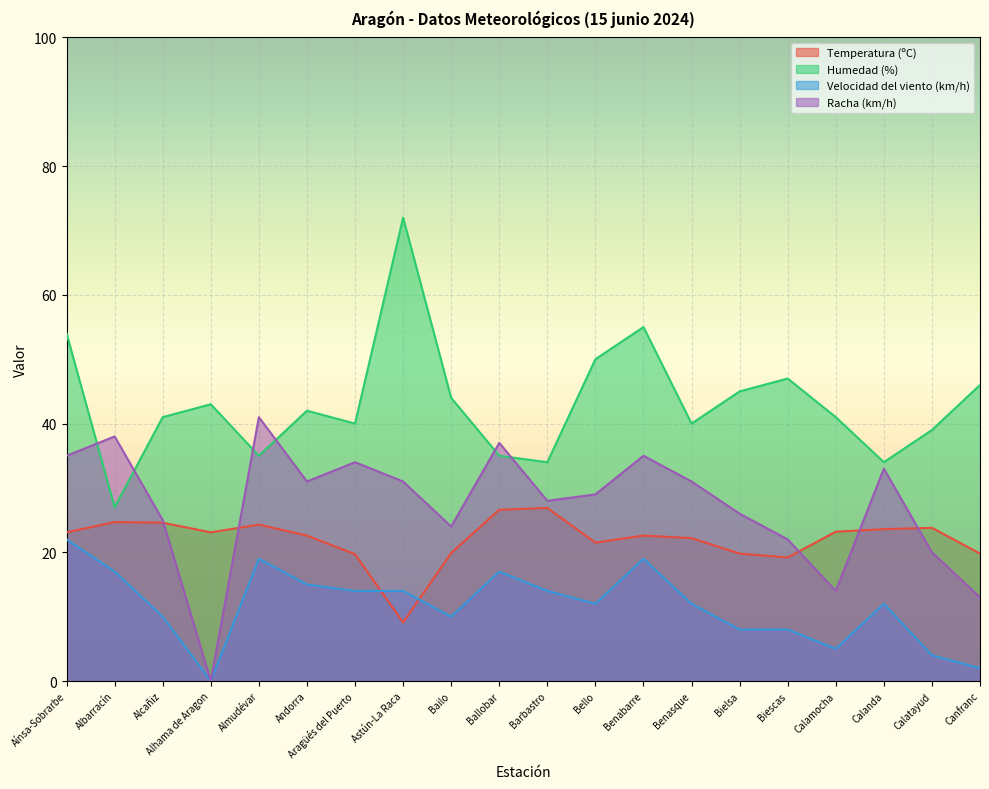

What is the difference between the Racha (km/h) values at Albarracín and Ballobar?

1.0